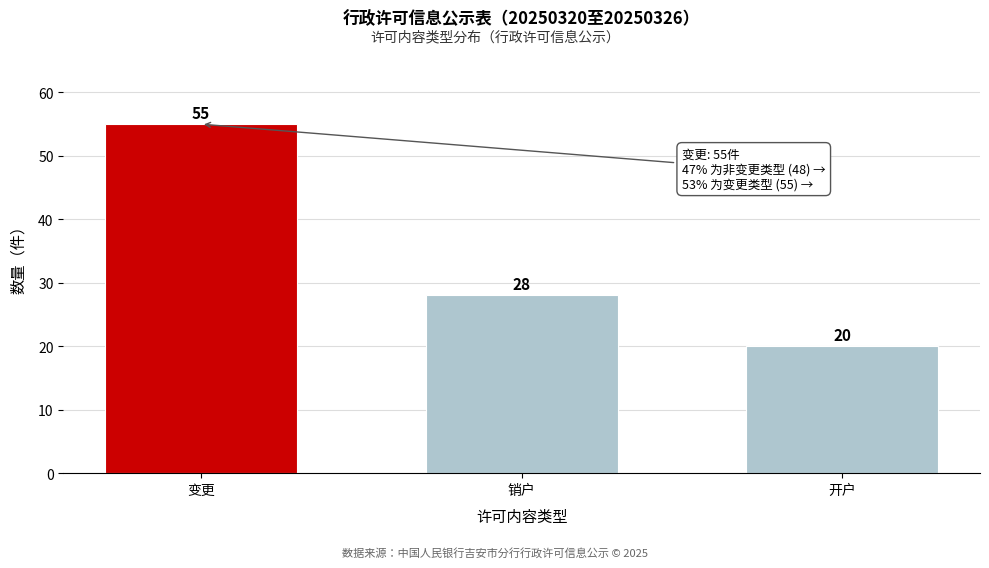

Reading left to right, transcribe all the data shown in this chart.

55	28	20